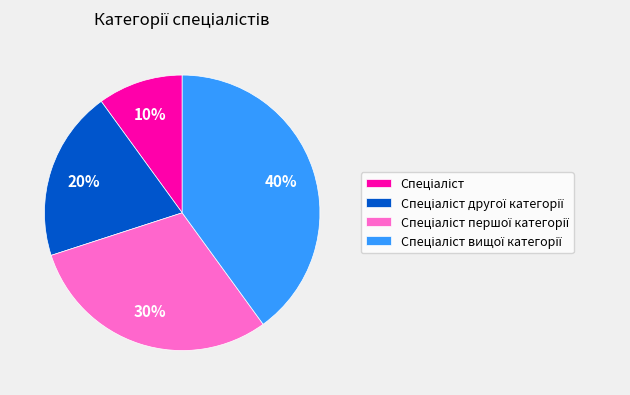

To the nearest percent, what is the average slice percentage?

25%